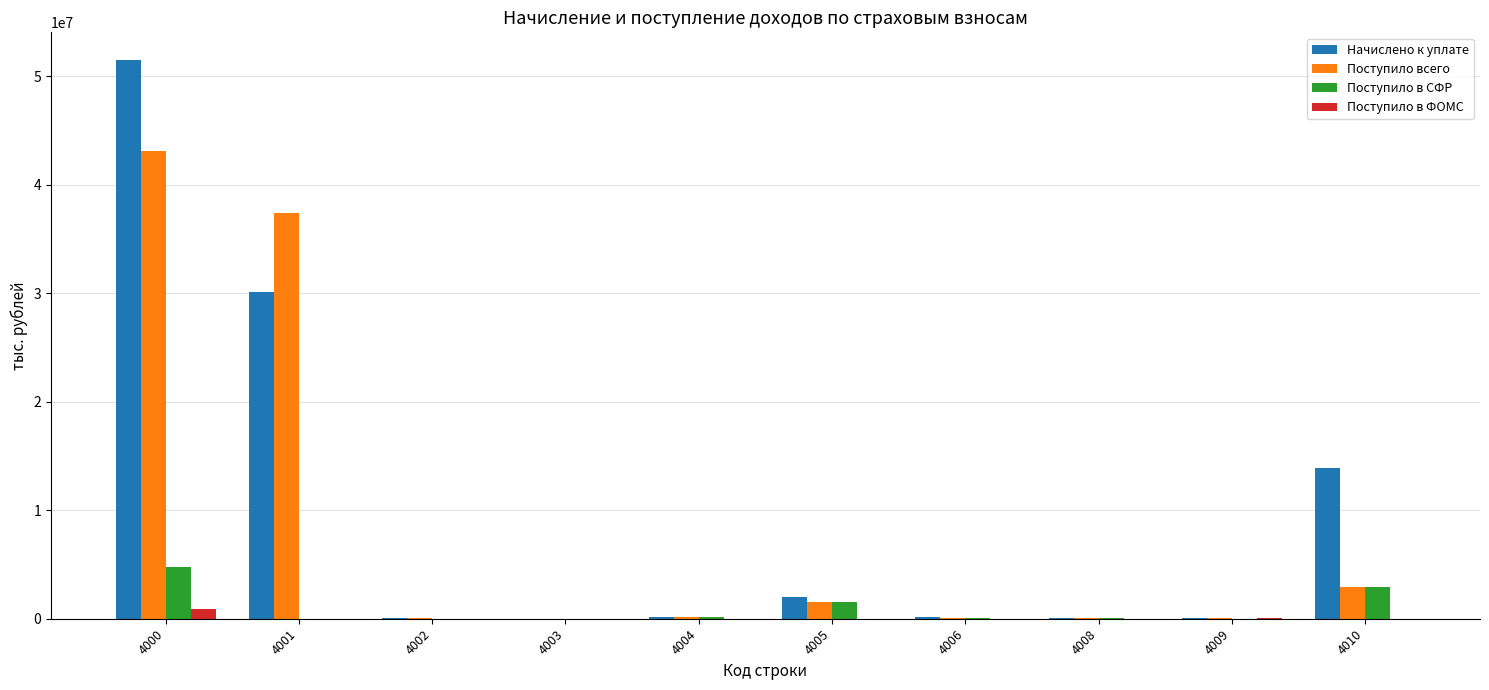

Which series has the widest spread of values?

Начислено к уплате